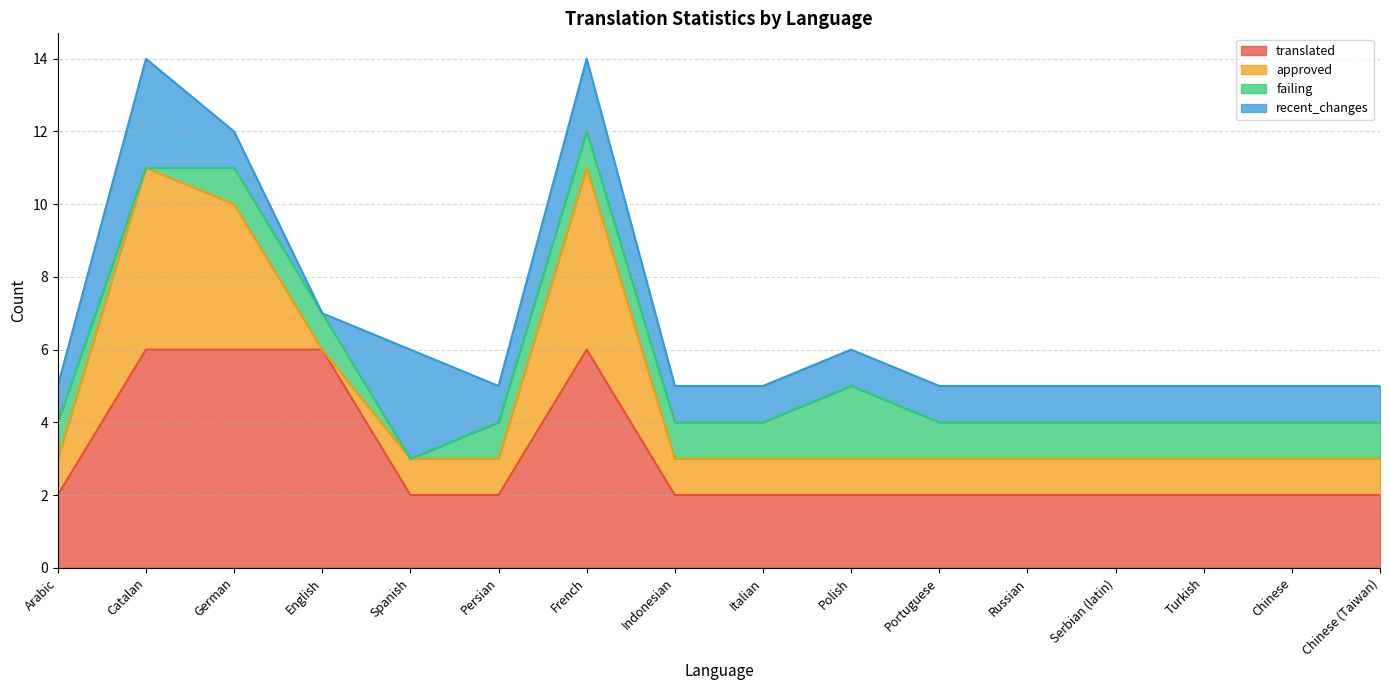

Which series has the largest total across all categories?

translated